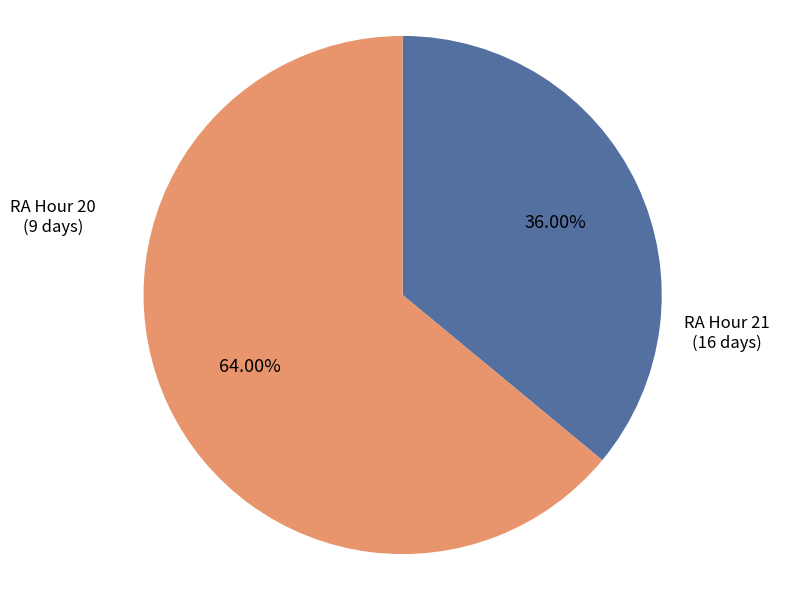

Is there a majority slice in this chart?

Yes